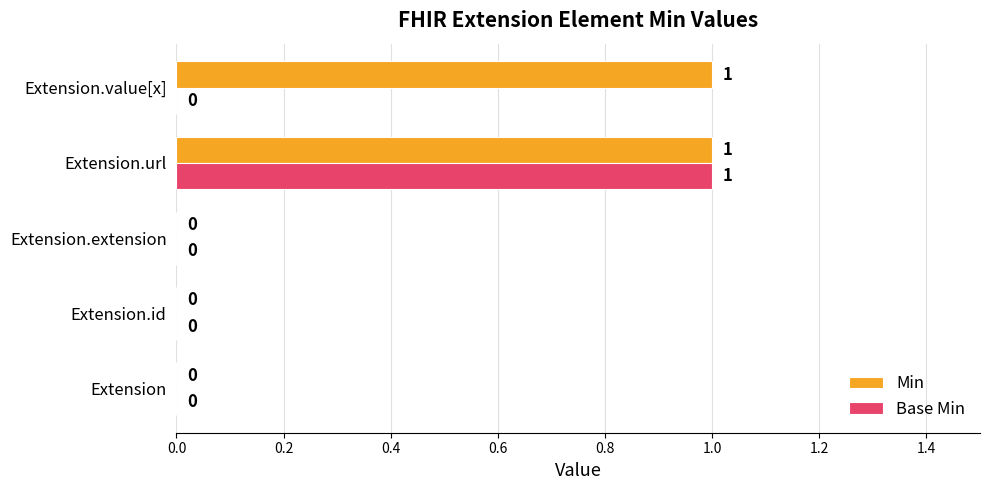

How many Base Min values are between 0 and 1?

5